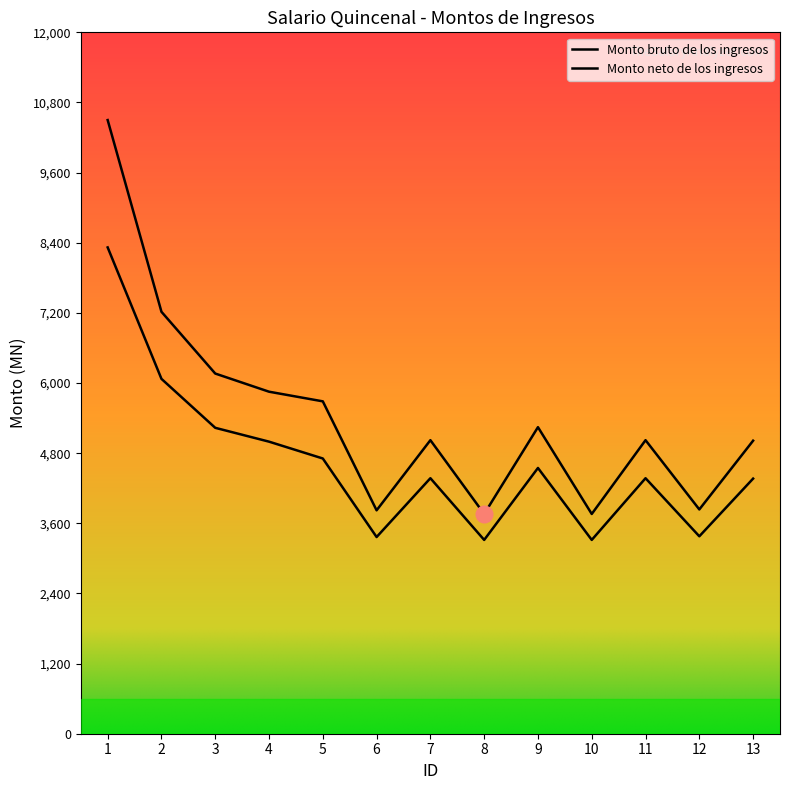

At which label does Monto bruto de los ingresos first exceed 5022?

1